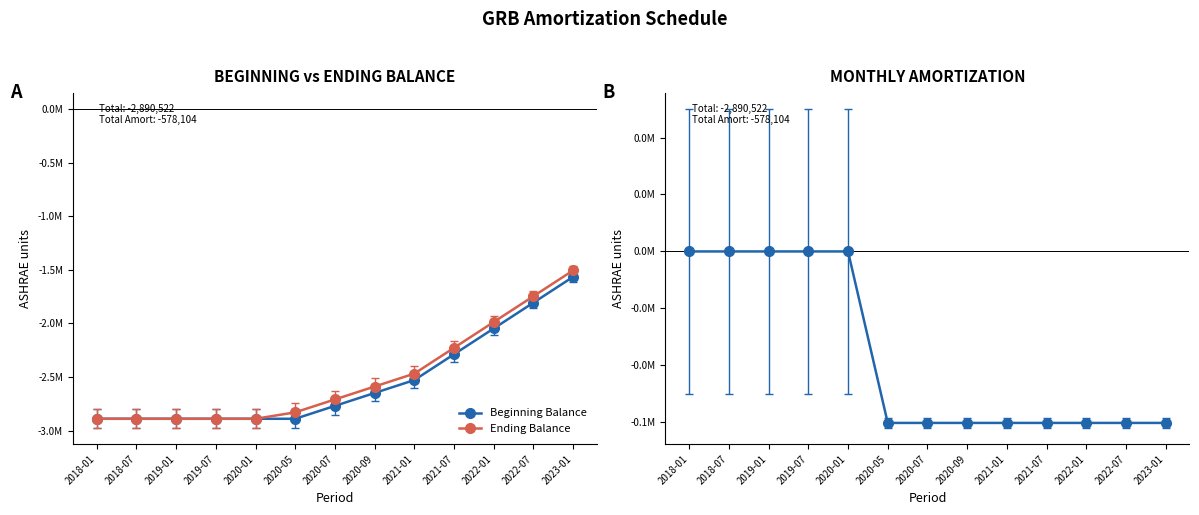

Which series has the largest total across all categories?

Monthly Amortization